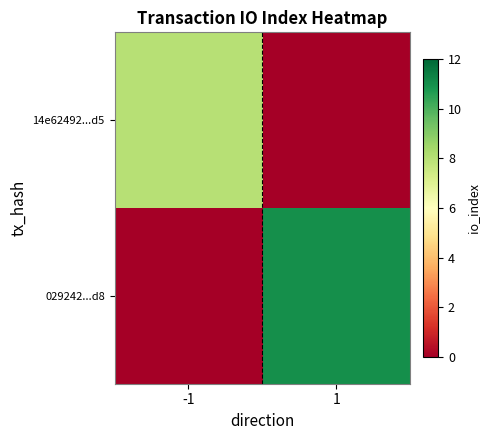

Reading left to right, extract all data points from this chart.

14e62492...d5: -1=8	1=0
029242...d8: -1=0	1=11